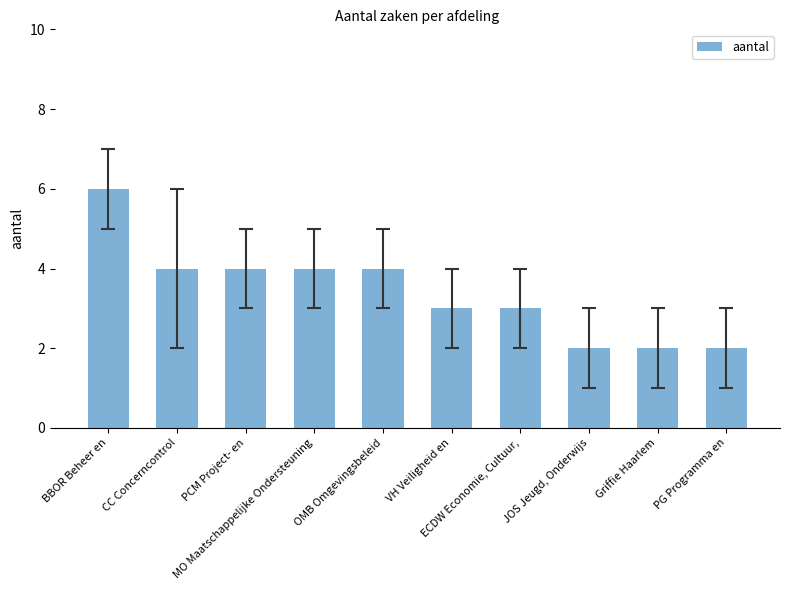

Is it true that the value at OMB Omgevingsbeleid is 3?

False